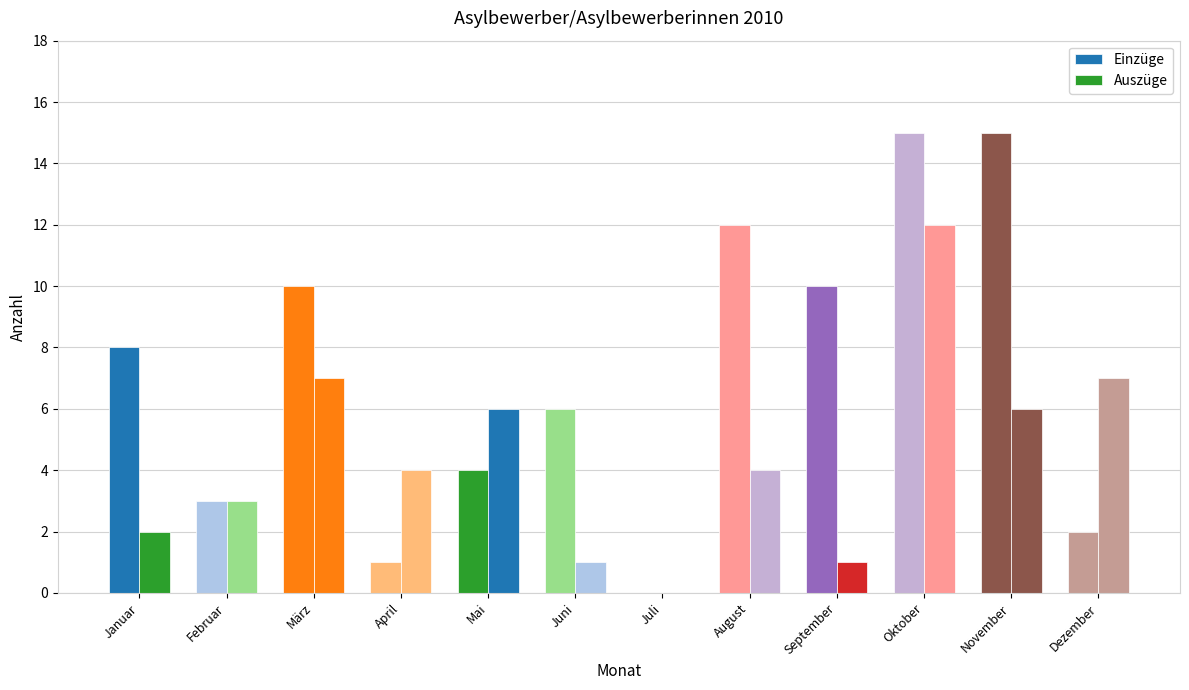

At which category does the chart reach its peak across all series?

Oktober